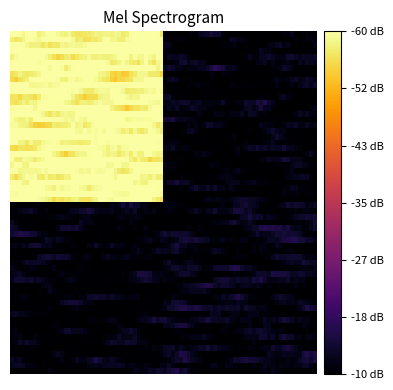

Count the number of categories in the chart.

2